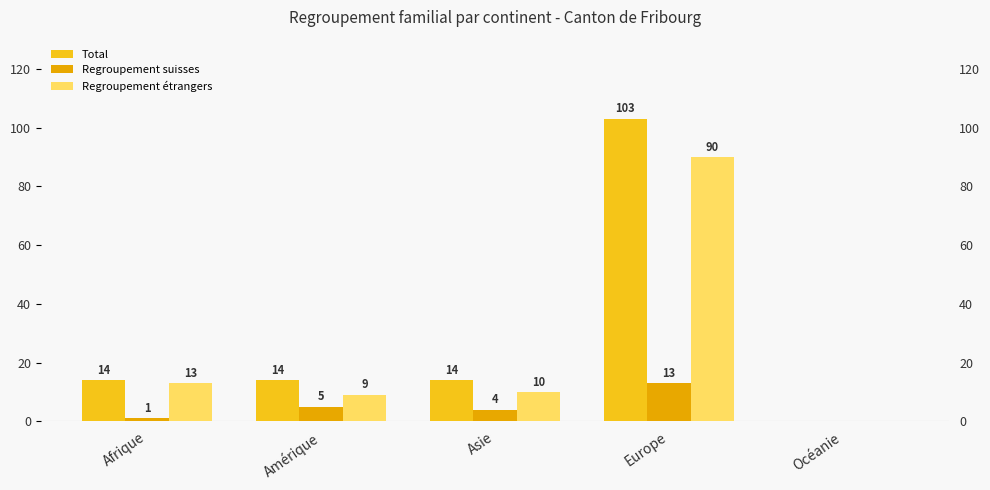

The Regroupement étrangers series shows 127 at Europe. True or false?

False